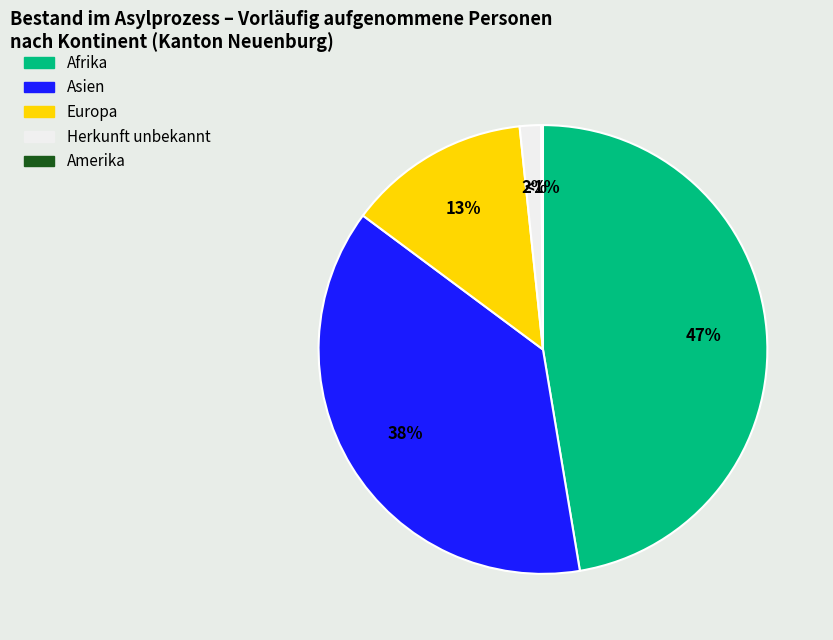

What is the change in value from Afrika to Asien?

-69